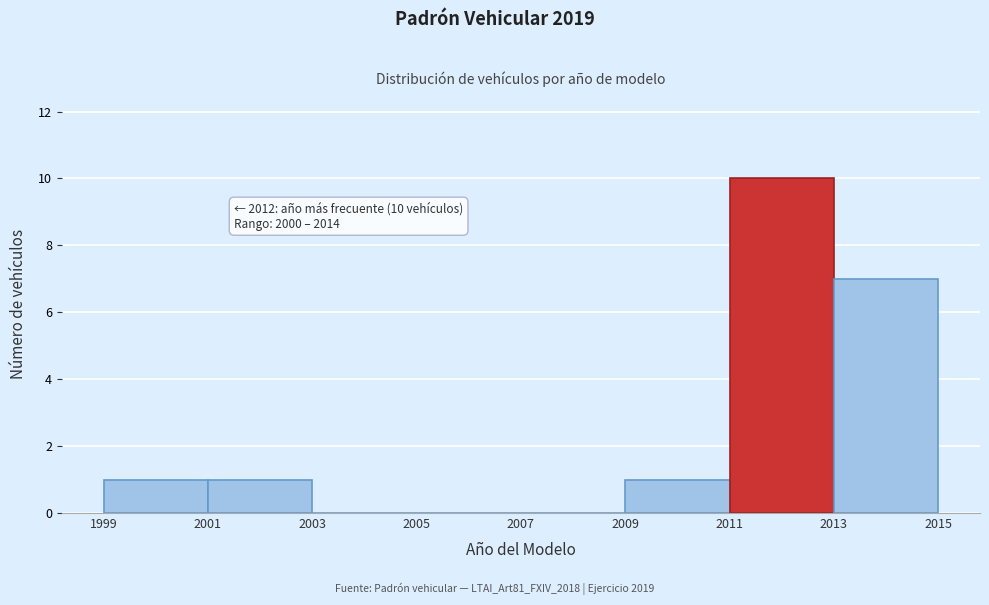

Which range on the x-axis has the tallest bar?

2011 to 2013